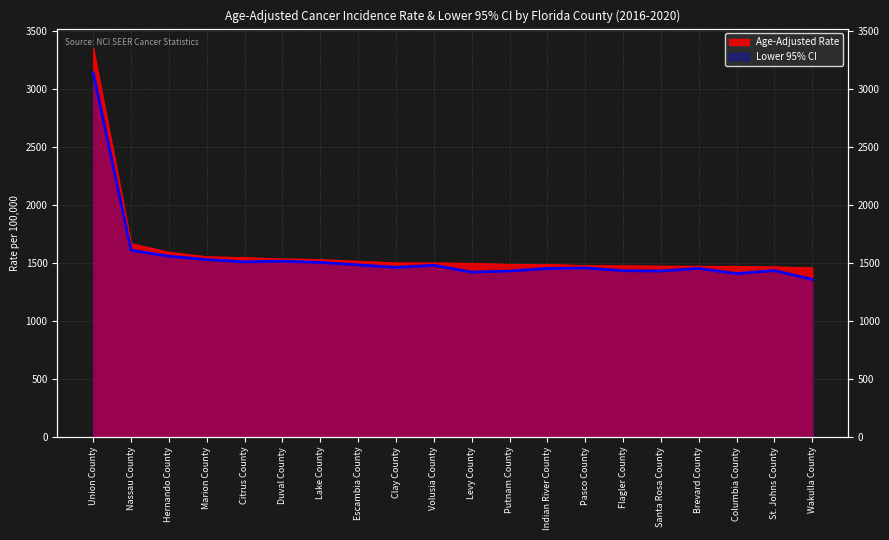

What is the spread (max minus min) of values at Pasco County?

21.7